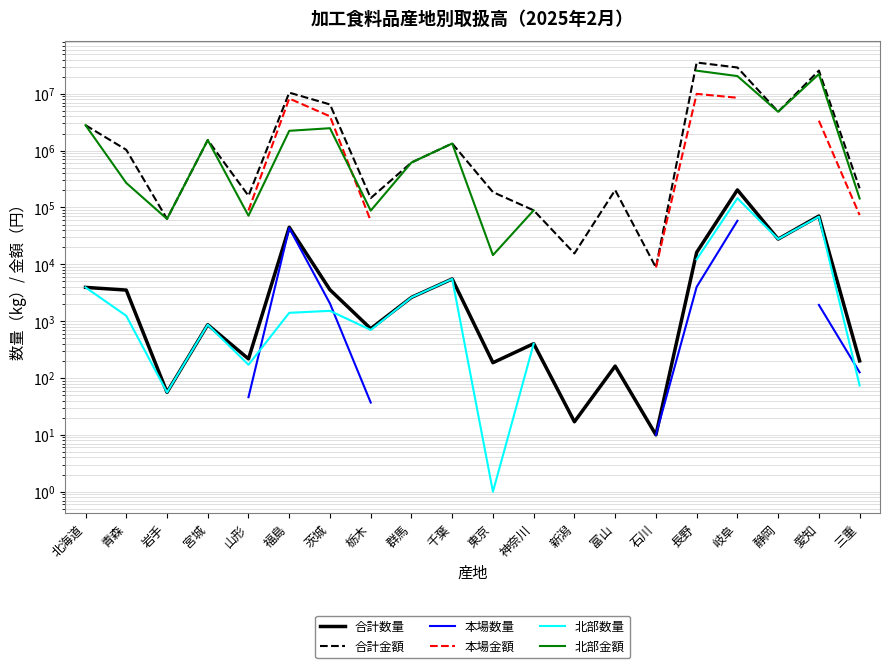

Which has a higher value, 三重 or 千葉?

千葉